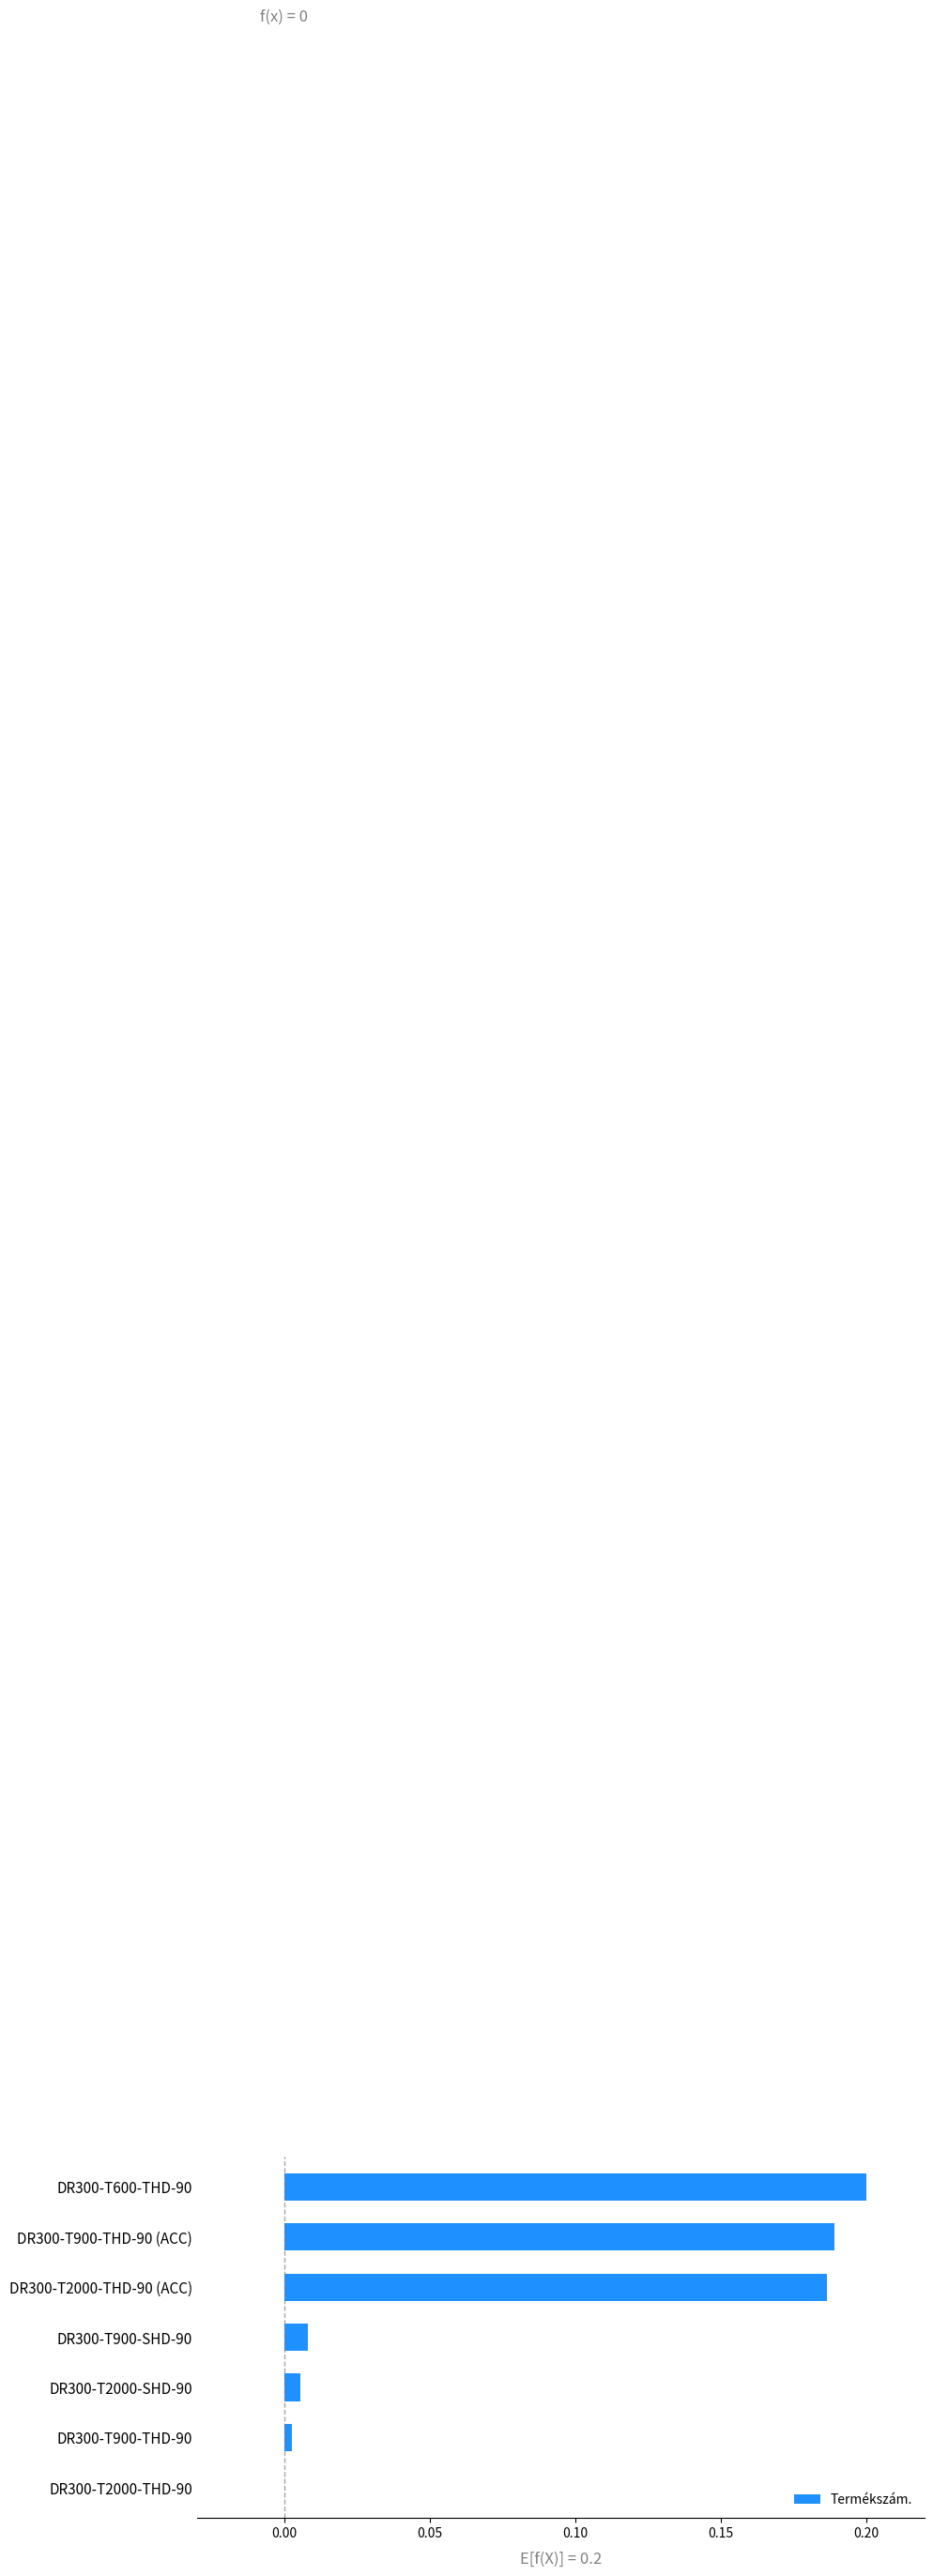

Between DR300-T2000-THD-90 (ACC) and DR300-T2000-SHD-90, which is larger?

DR300-T2000-THD-90 (ACC)